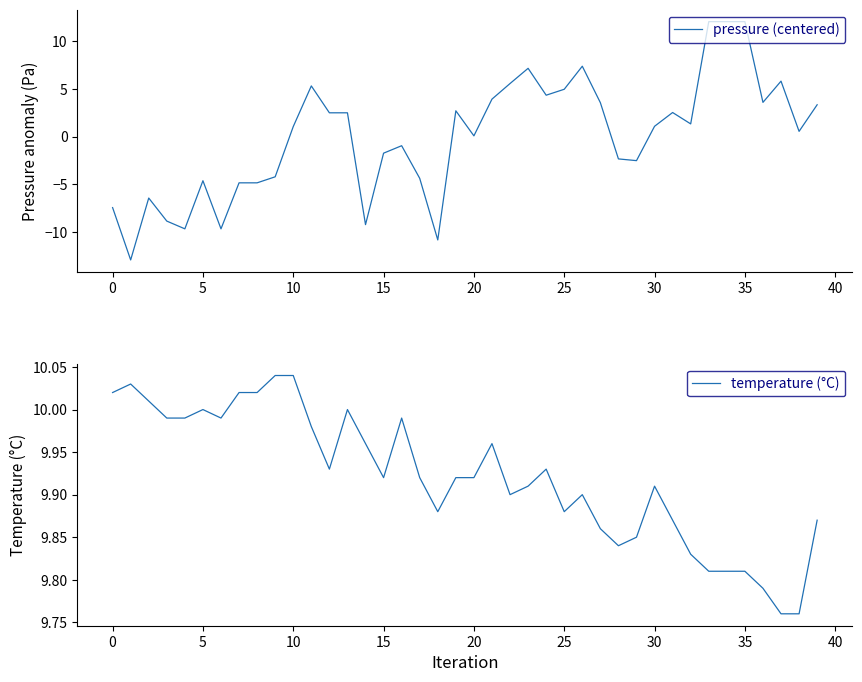

Count the number of categories in the chart.

40